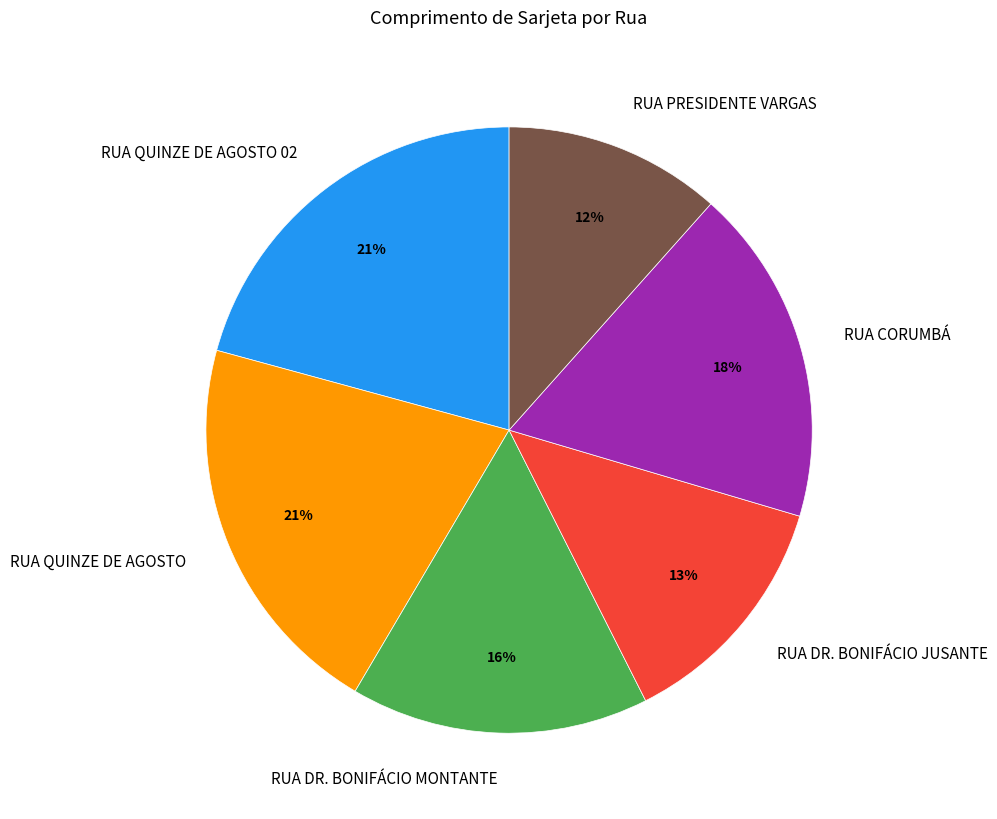

To the nearest percent, what portion does RUA QUINZE DE AGOSTO 02 represent?

21%